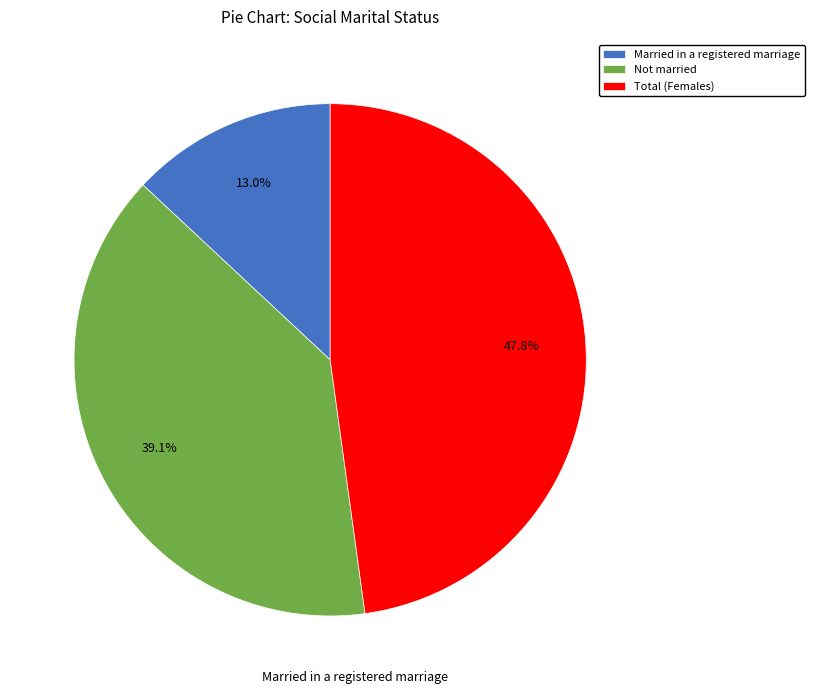

Is there a majority slice in this chart?

No